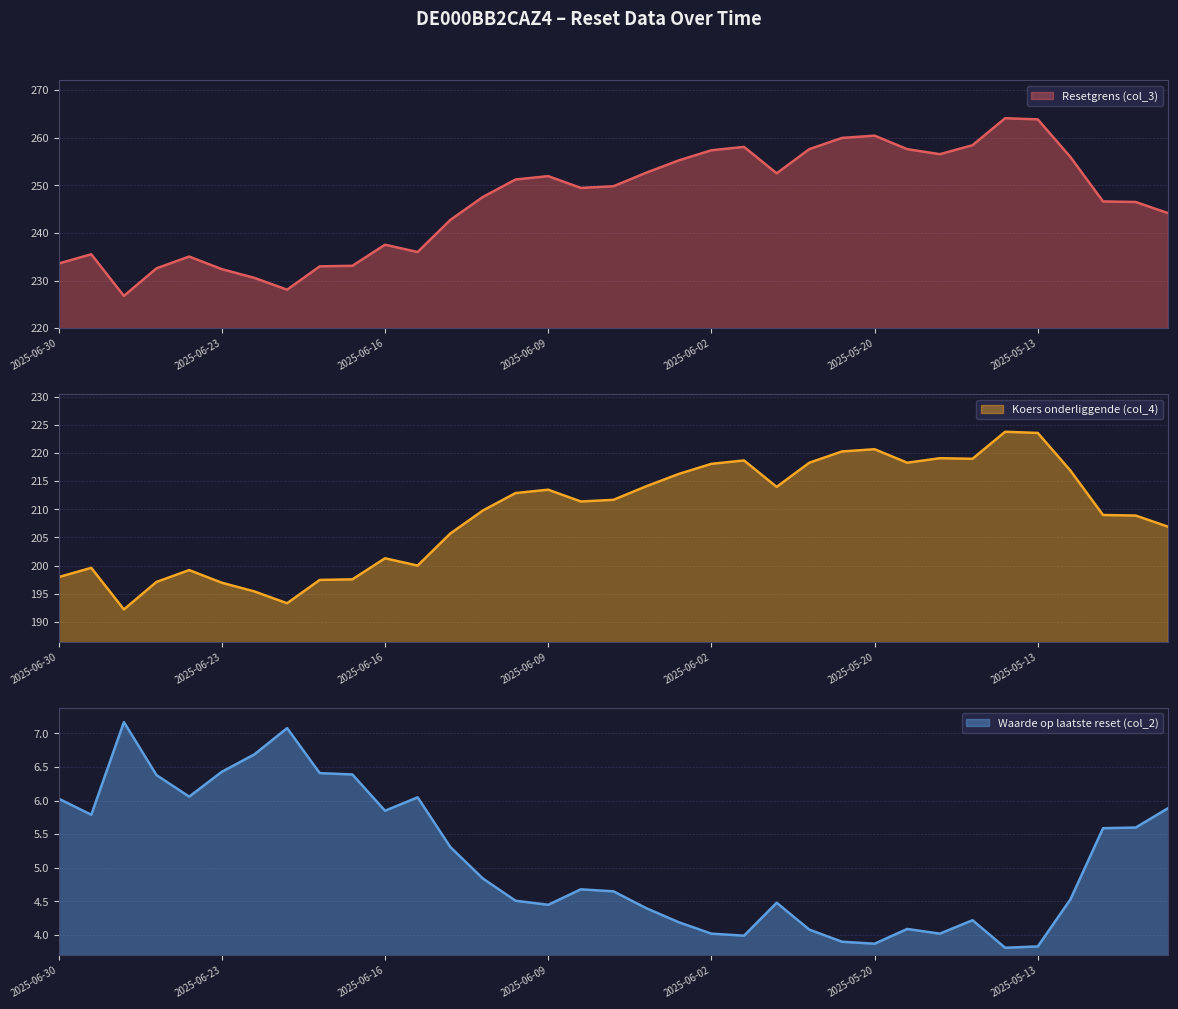

True or false: Koers onderliggende (col_4) has a value of 218.1 at 2025-06-02.

True